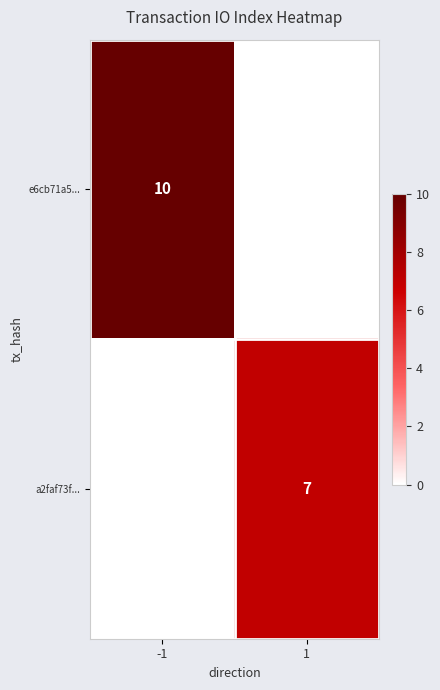

True or false: a2faf73f... has a value of 4 at 1.

False